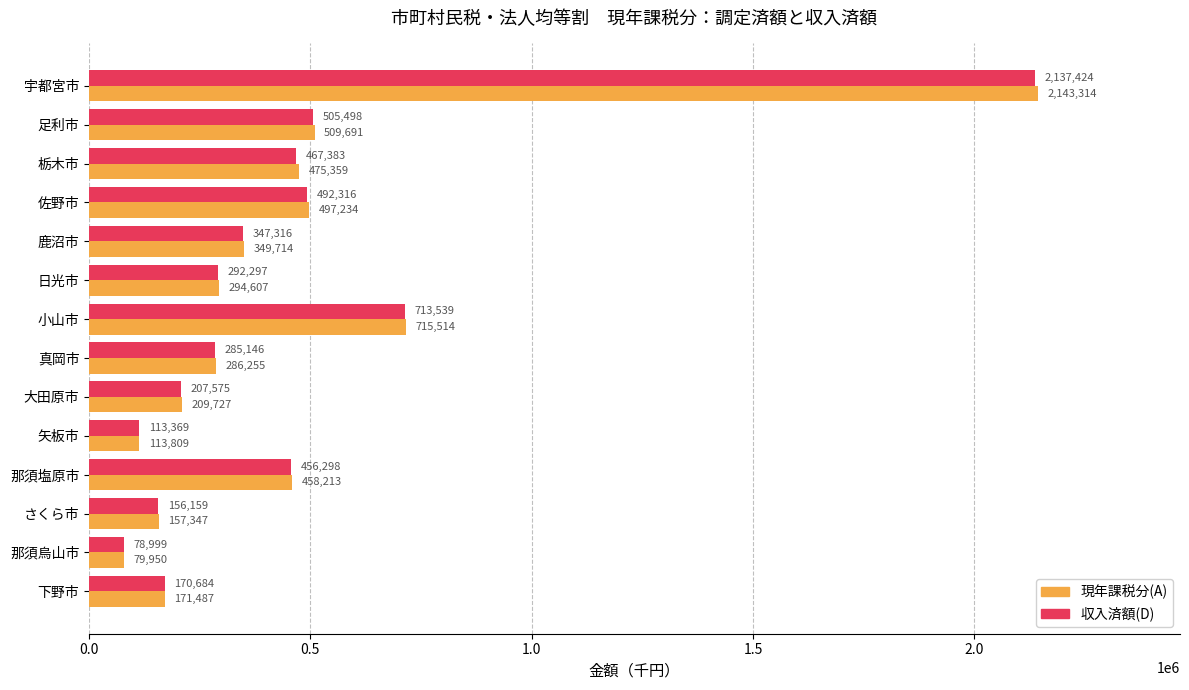

Is the value of 収入済額(D) at 下野市 greater than the value of 現年課税分(A) at 小山市?

No